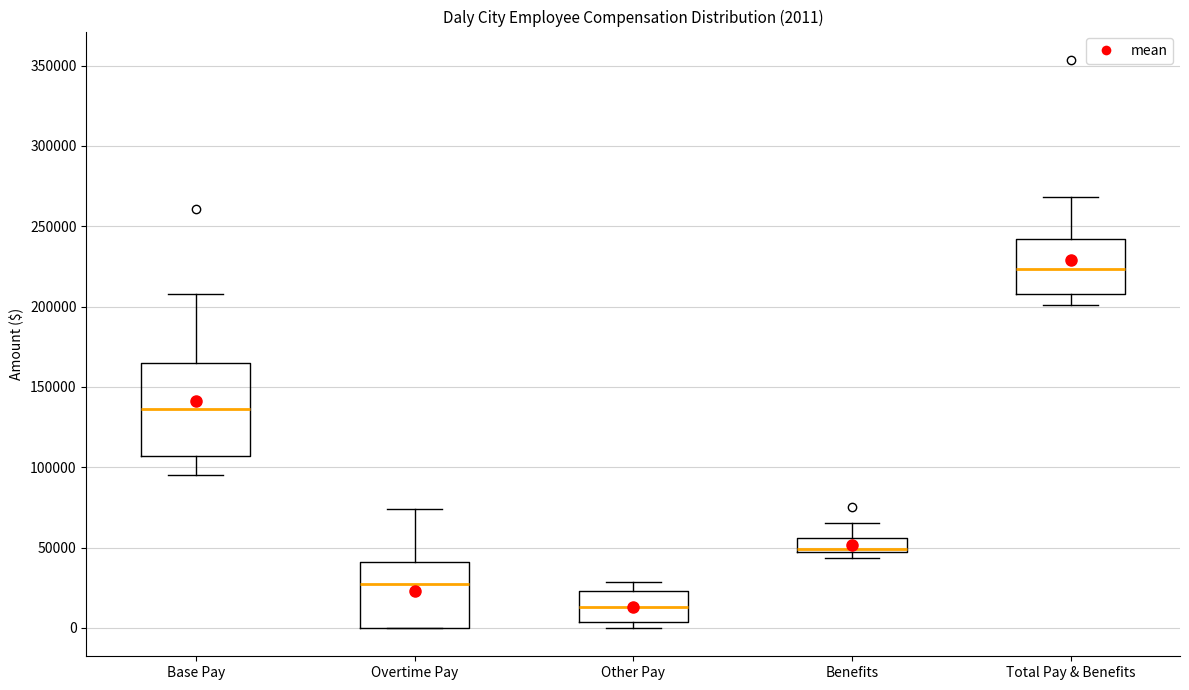

Comparing the boxes themselves (not the whiskers), which one is the tallest?

Base Pay